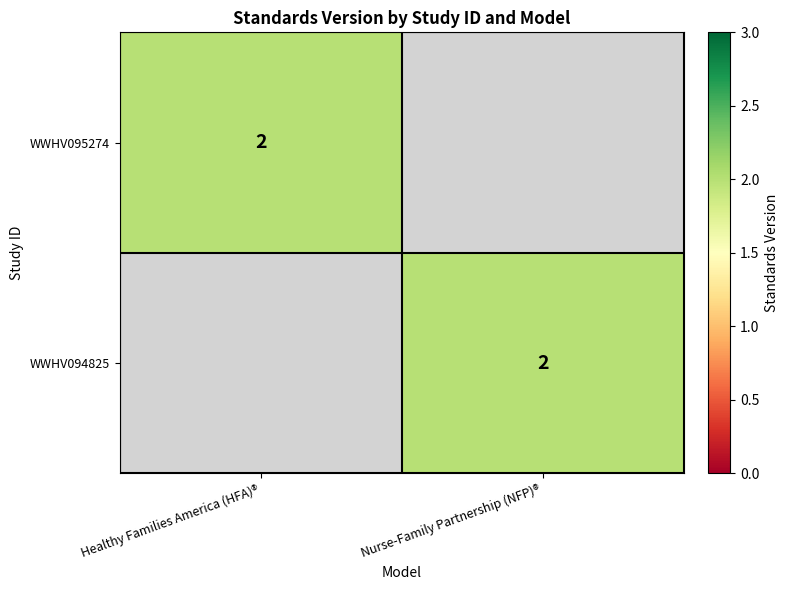

The WWHV095274 series shows 3 at Healthy Families America (HFA)®. True or false?

False